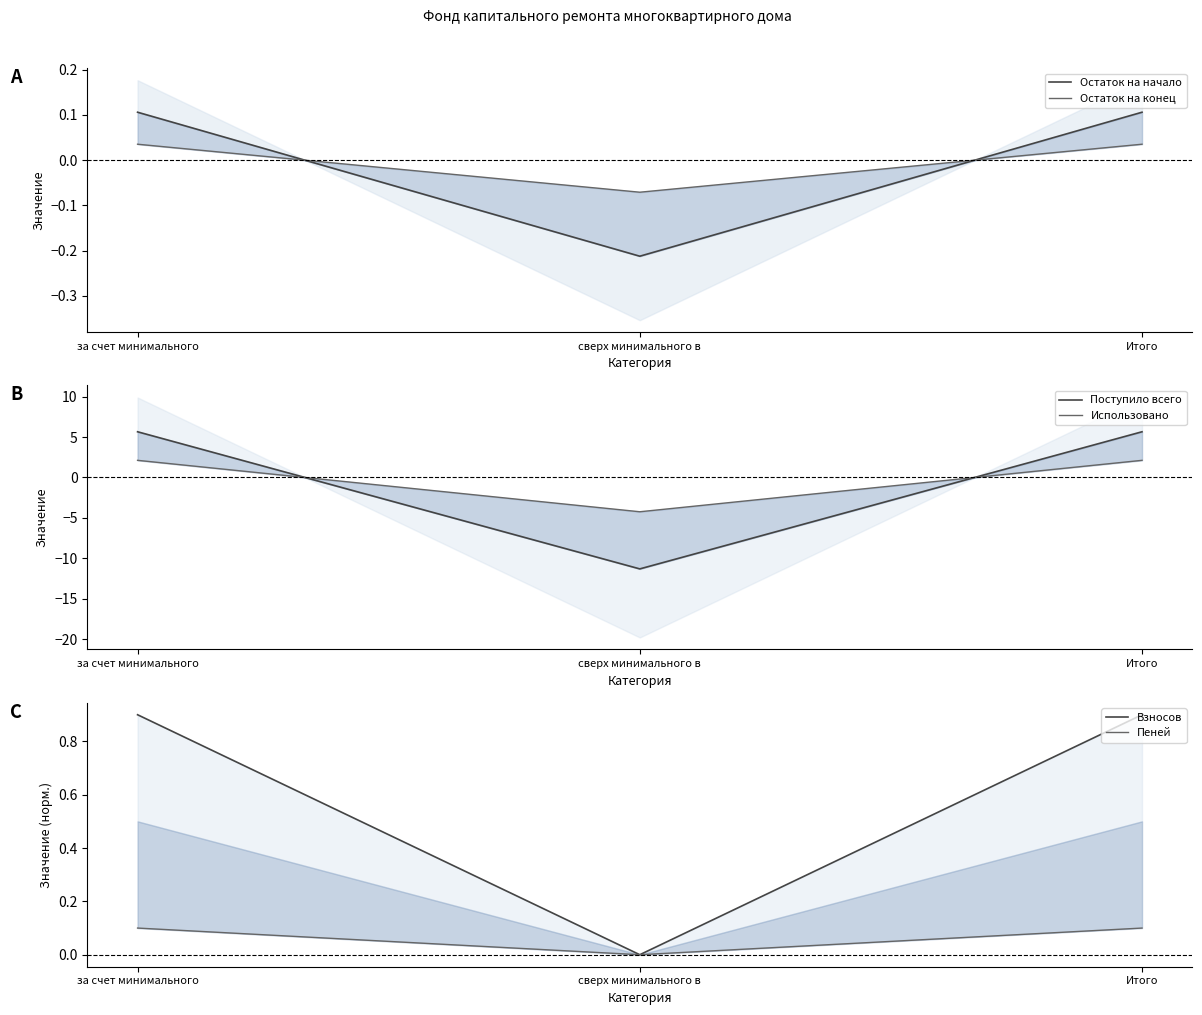

How many series are shown in this chart?

6